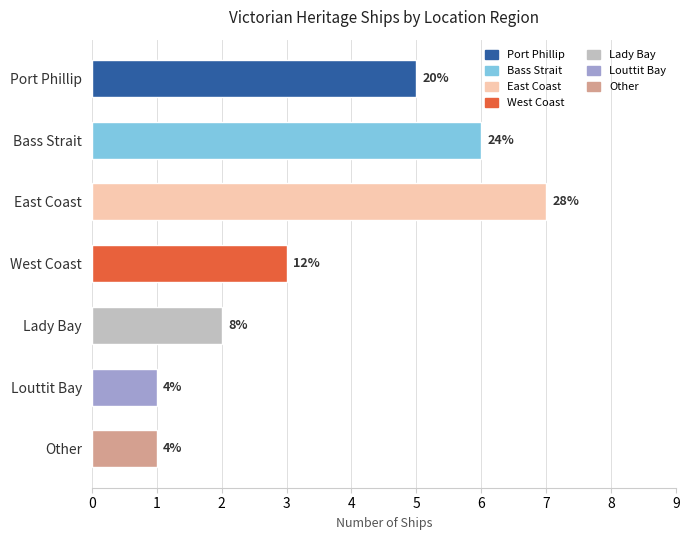

What is the difference between the maximum and minimum values?

6